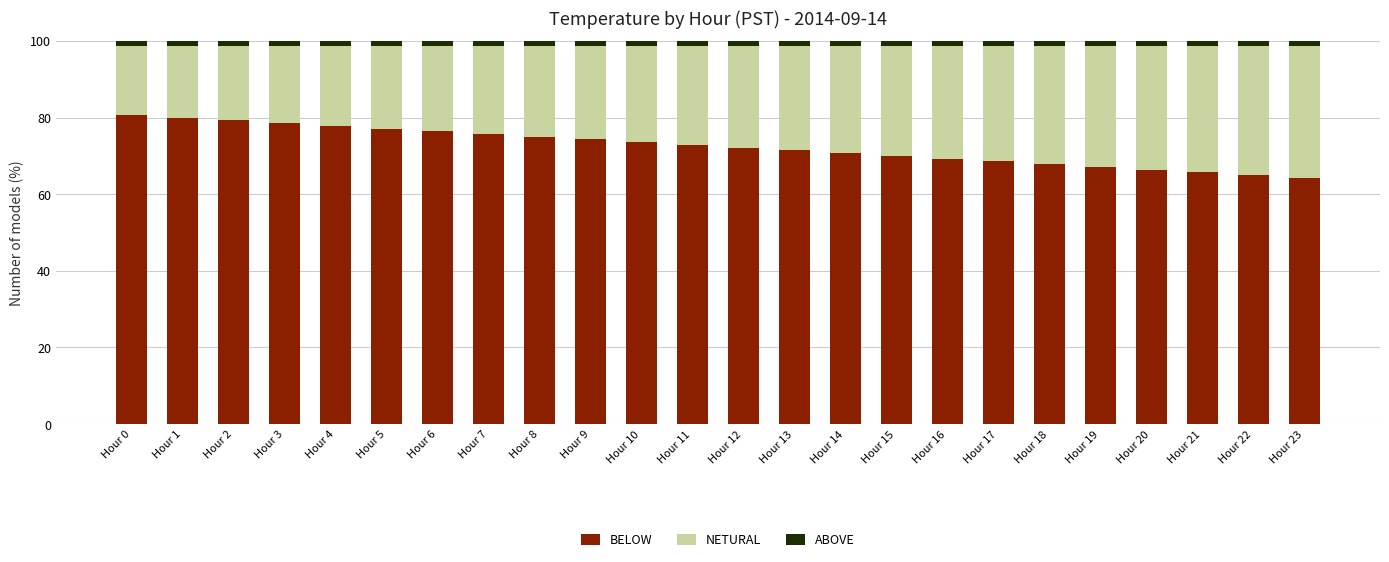

What is the maximum value for BELOW?

80.7